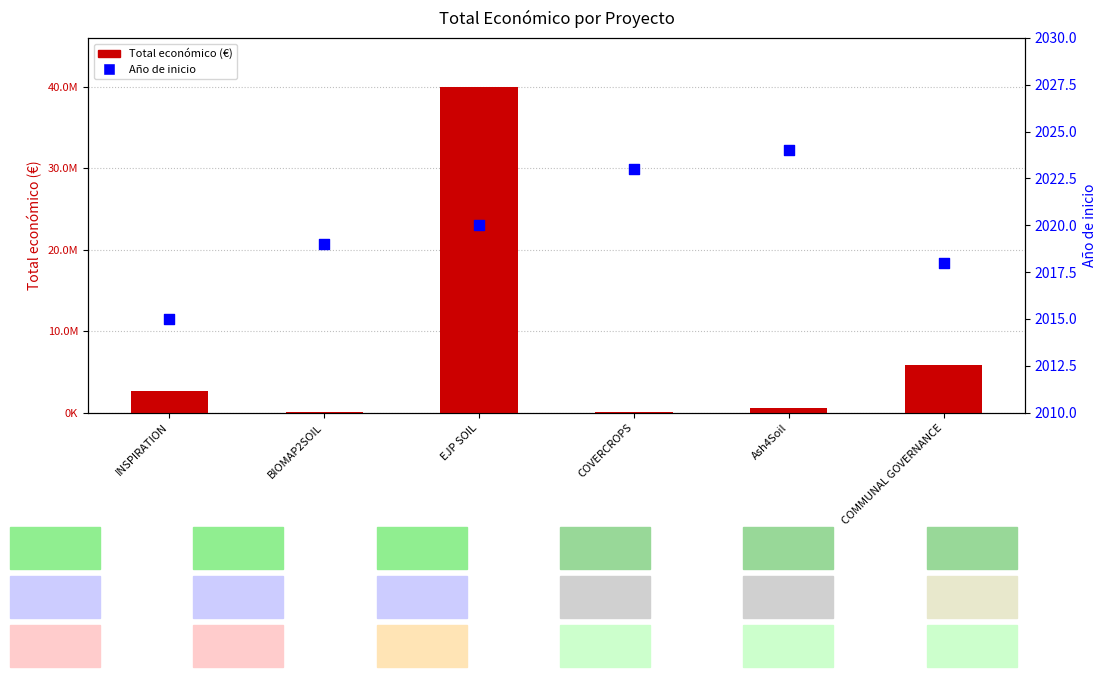

At which category is the sum across all series the highest?

EJP SOIL